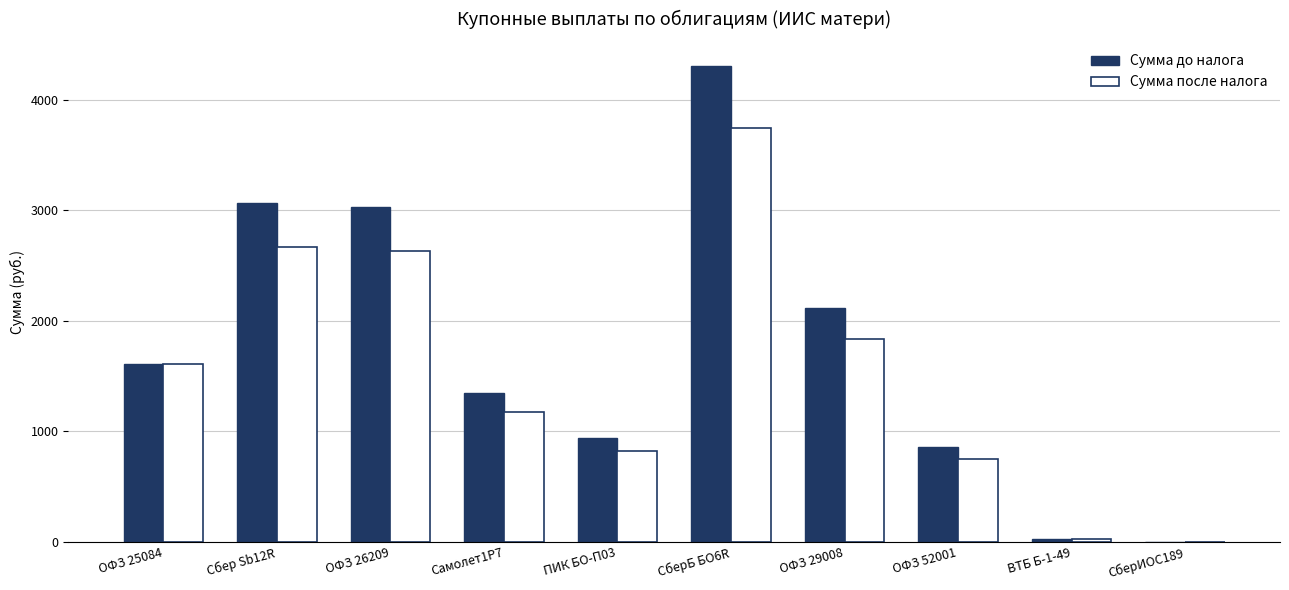

Reading left to right, what are all the values shown in this chart?

Сумма до налога: ОФЗ 25084=1609.9	Сбер Sb12R=3070.4	ОФЗ 26209=3032.0	Самолет1P7=1346.4	ПИК БО-П03=938.0	СберБ БО6R=4308.0	ОФЗ 29008=2113.2	ОФЗ 52001=862.0	ВТБ Б-1-49=29.5	СберИОС189=0.1
Сумма после налога: ОФЗ 25084=1609.9	Сбер Sb12R=2671.2	ОФЗ 26209=2636.0	Самолет1P7=1174.4	ПИК БО-П03=819.0	СберБ БО6R=3748.0	ОФЗ 29008=1839.2	ОФЗ 52001=749.0	ВТБ Б-1-49=25.5	СберИОС189=0.1